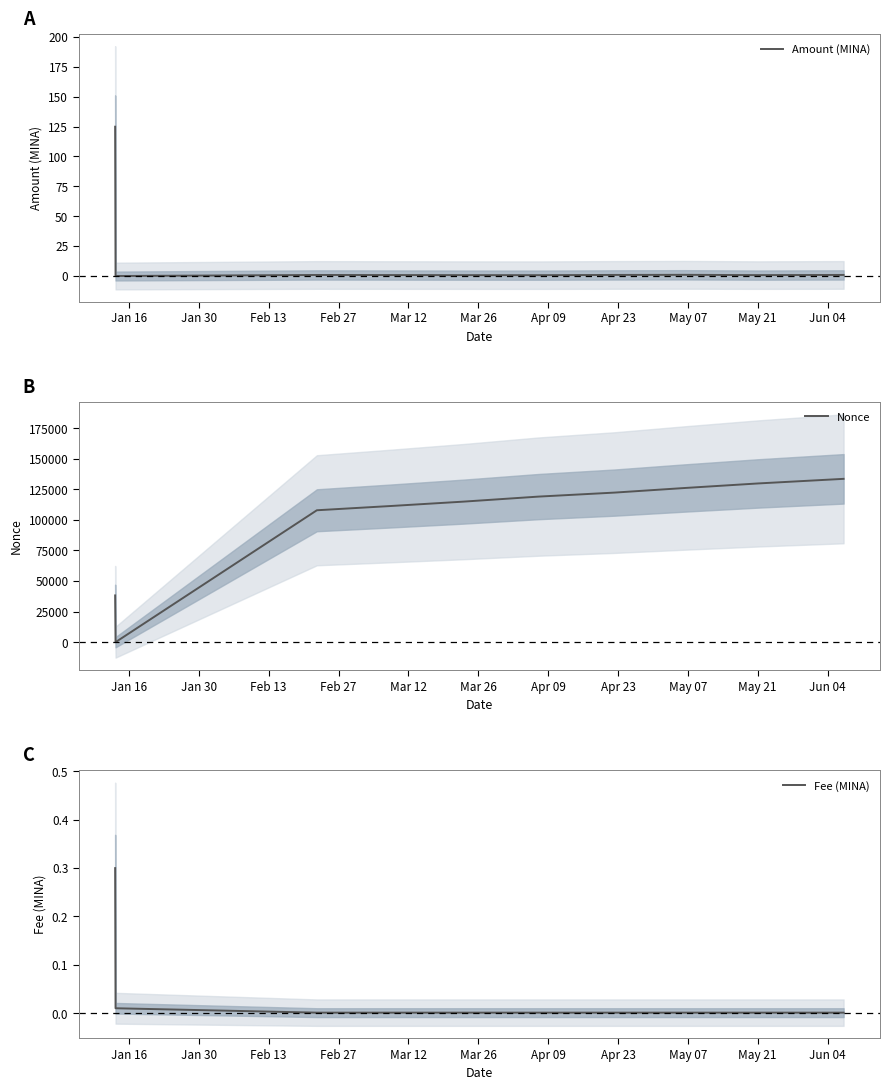

True or false: Amount (MINA) has more than 2 points higher than both neighbors.

False